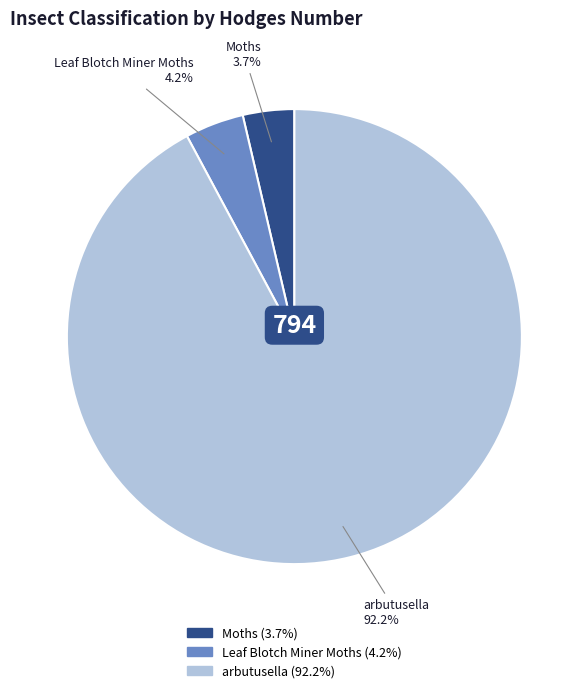

Rank the categories by value from lowest to highest.

Moths, Leaf Blotch Miner Moths, arbutusella